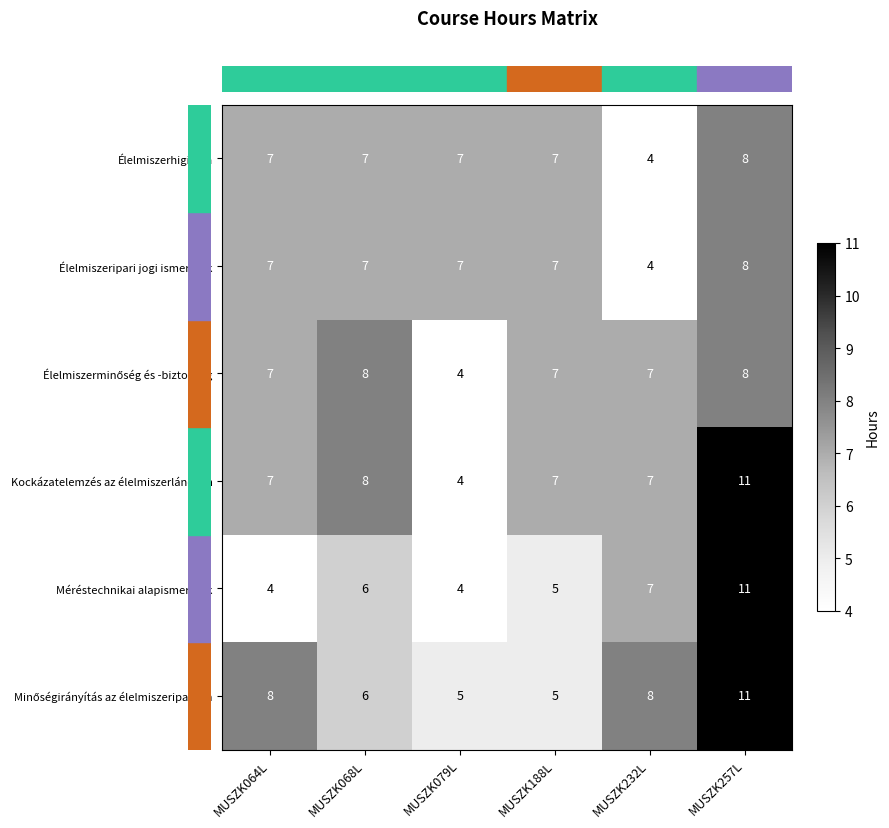

How many distinct data groups are displayed?

6